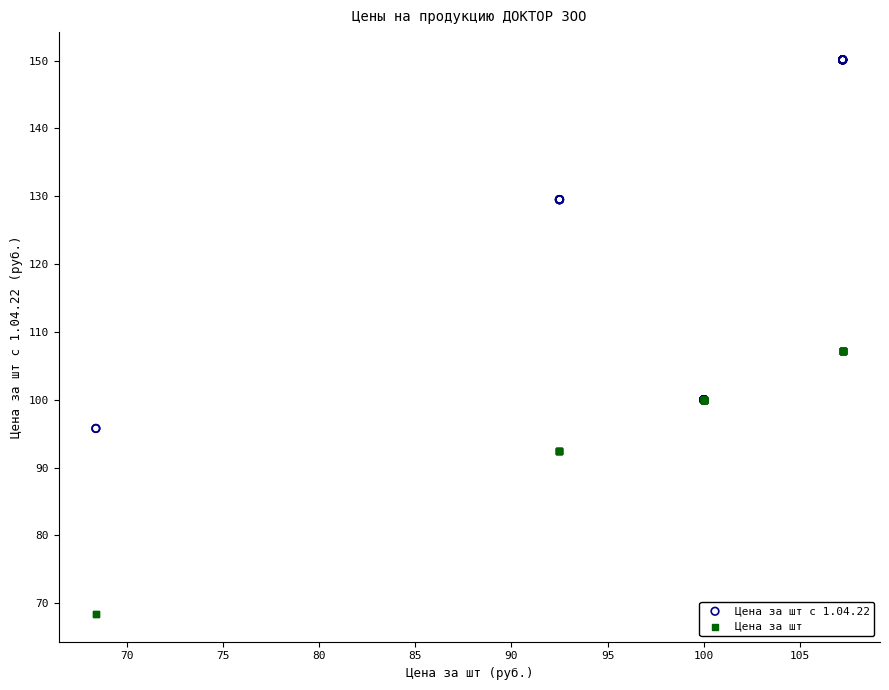

Which series reaches the maximum Y coordinate?

Цена за шт с 1.04.22